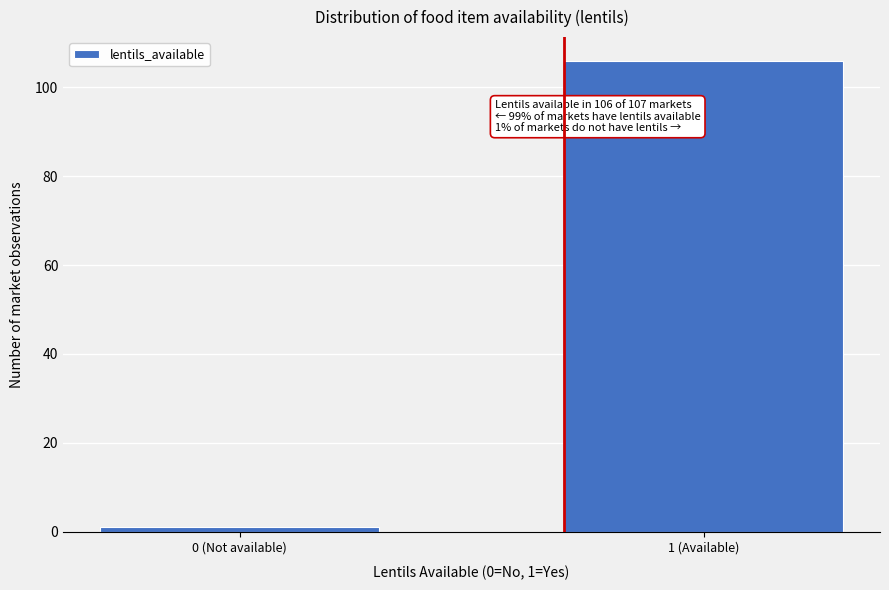

Reading left to right, transcribe all the data shown in this chart.

0 (Not available)=1	1 (Available)=106